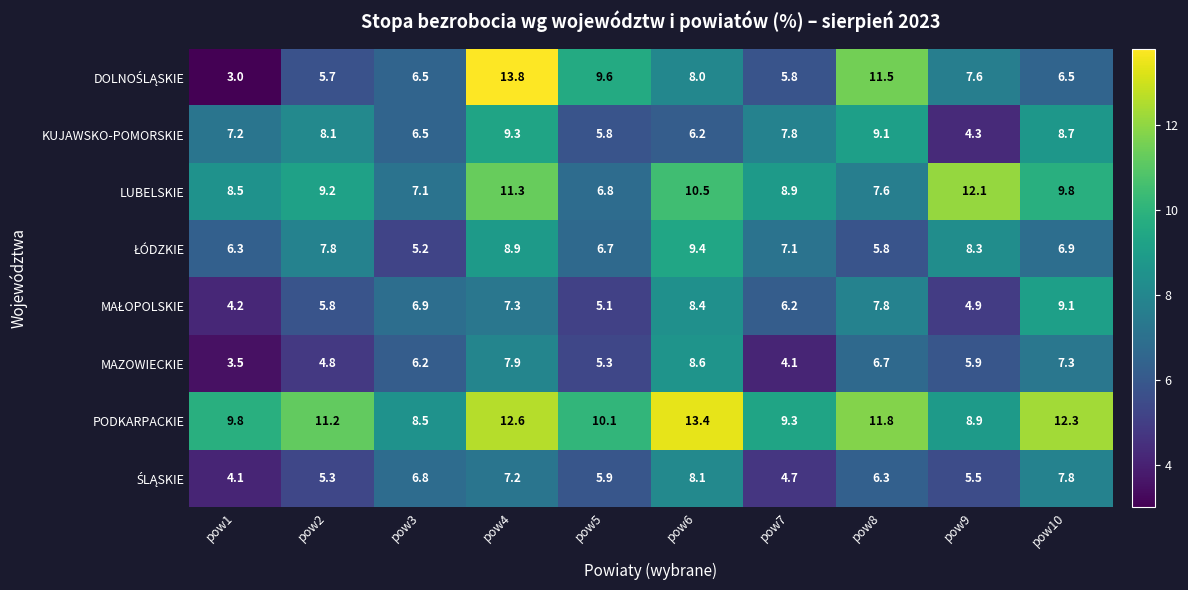

What is the difference between the maximum and second lowest values in the KUJAWSKO-POMORSKIE series?

3.5